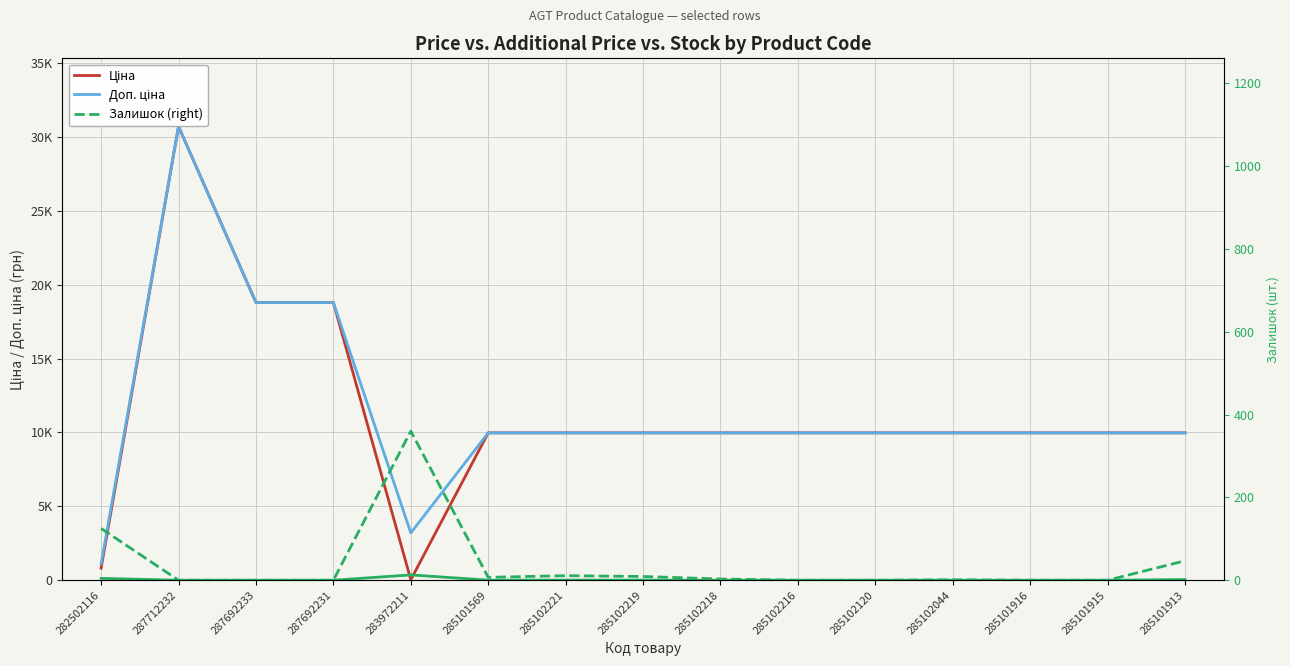

What are all the series names shown in the legend?

Ціна, Доп. ціна, Залишок, Залишок (right)